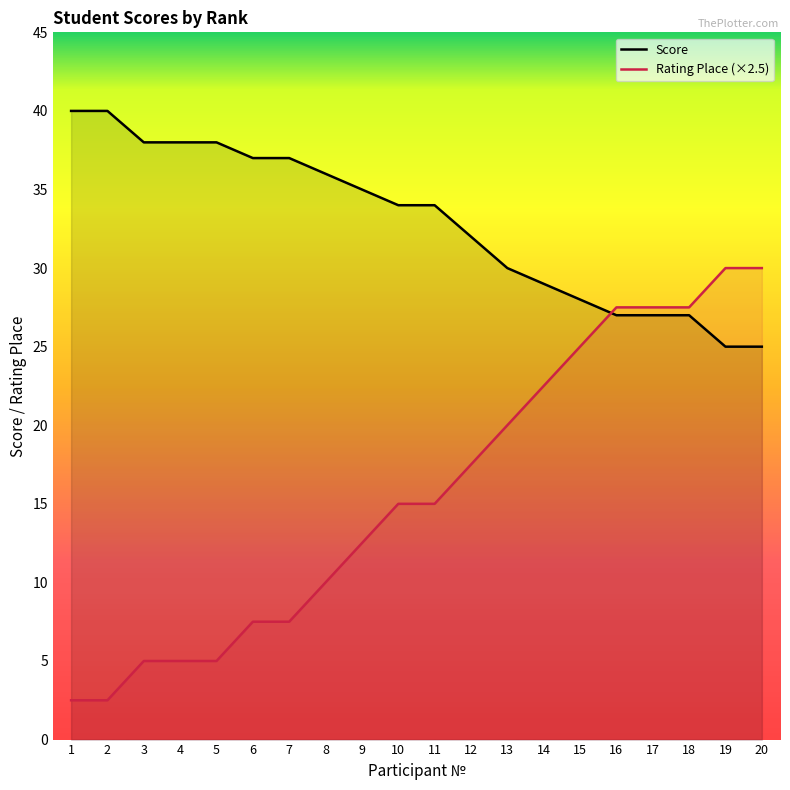

What is the sum of the Score values at 15 and 14?

57.0